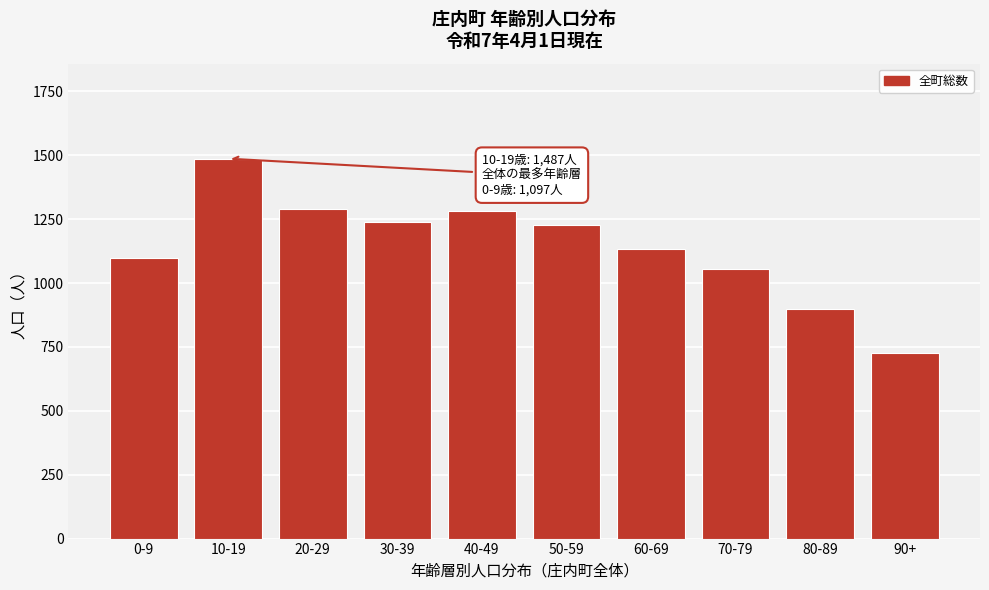

What value does the data have at 90+?

728